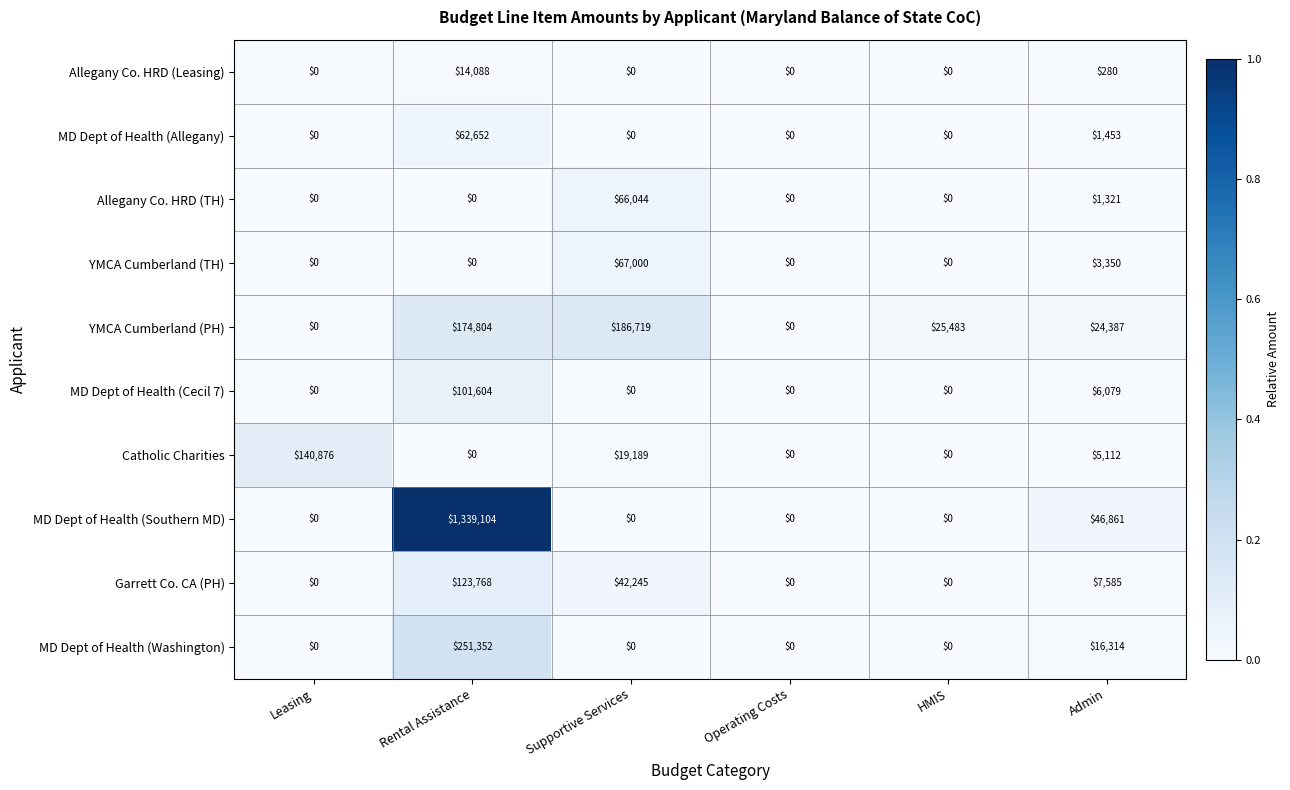

At which category is the sum across all series the highest?

Rental Assistance